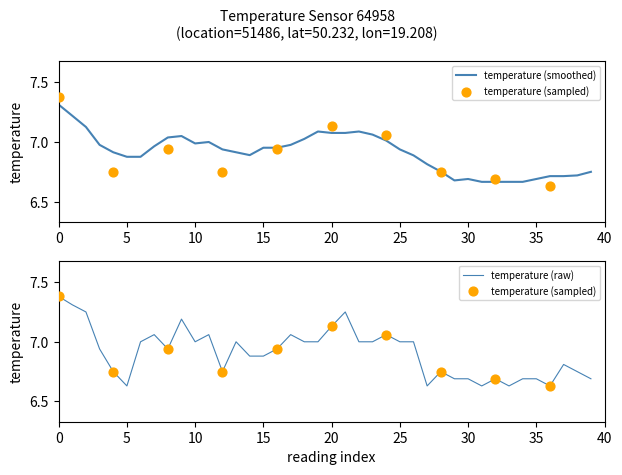

Is it true that temperature (smoothed) equals 2.9 at 15?

False